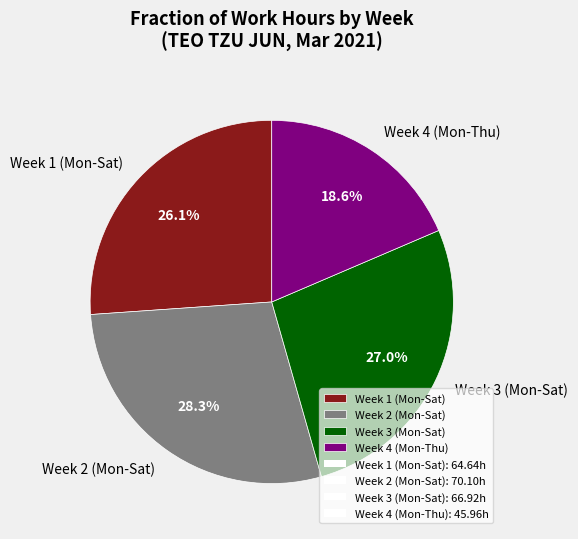

What portion of the pie excludes Week 1 (Mon-Sat)?

73.9%